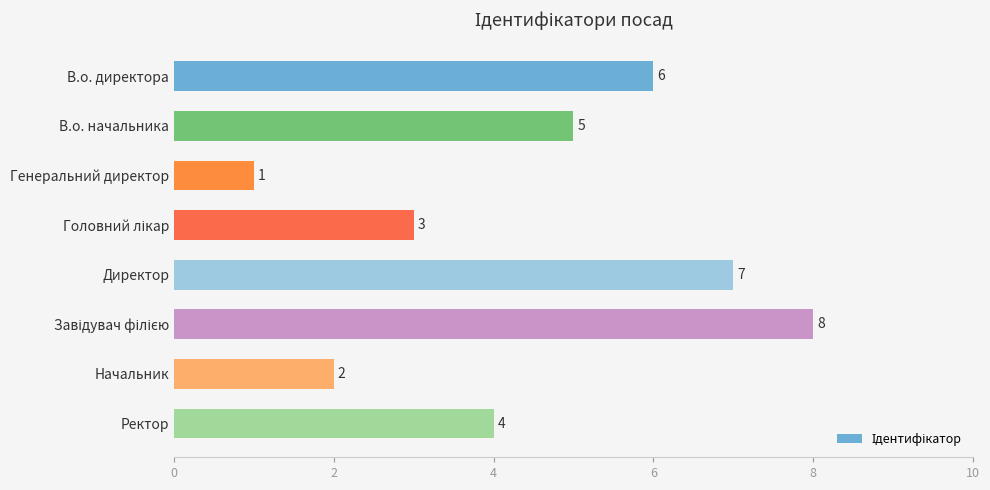

What is the change in value from В.о. директора to Генеральний директор?

-5